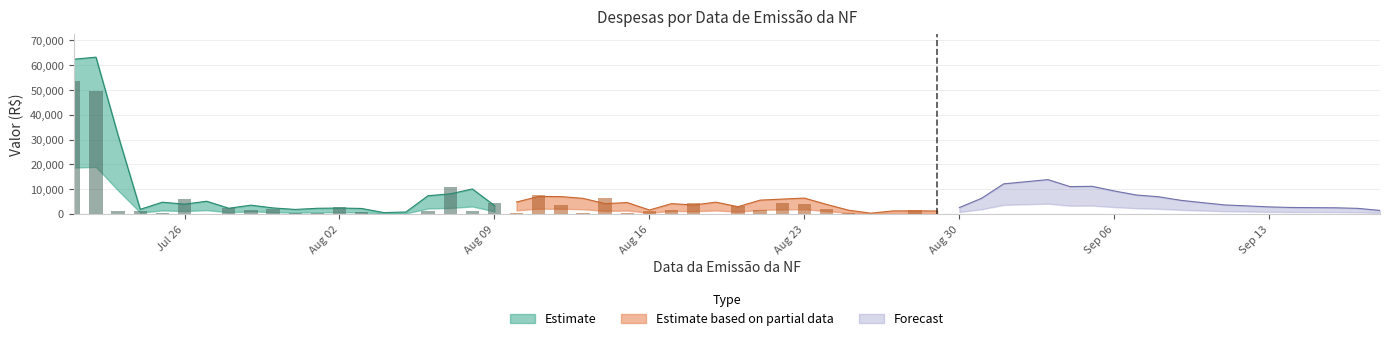

Reading left to right, list all the values displayed in this chart.

Estimate: 53478.3	49509.2	1395.9	1383.8	322.1	6134.7	69.4	2268.3	1479.5	2112.8	429.0	468.8	2880.4	601.6	182.2	110.1	1021.3	11024.2	1328.6	4290.9
Estimate based on partial data: 417.0	7547.1	3698.8	320.8	6370.7	199.4	1012.0	1428.9	4438.5	112.4	3300.0	1428.9	4483.1	3994.7	2093.6	275.0	127.6	111.1	1787.5	176.0